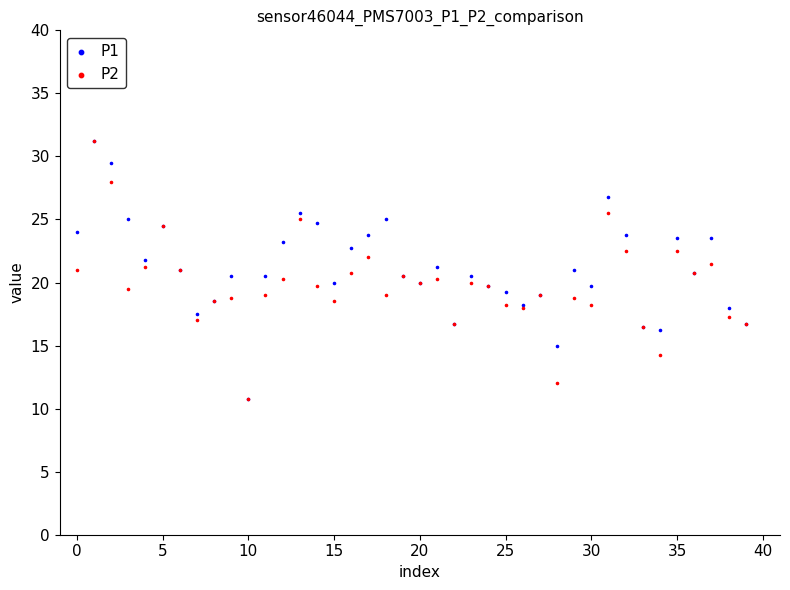

What are all the series names shown in the legend?

P1, P2